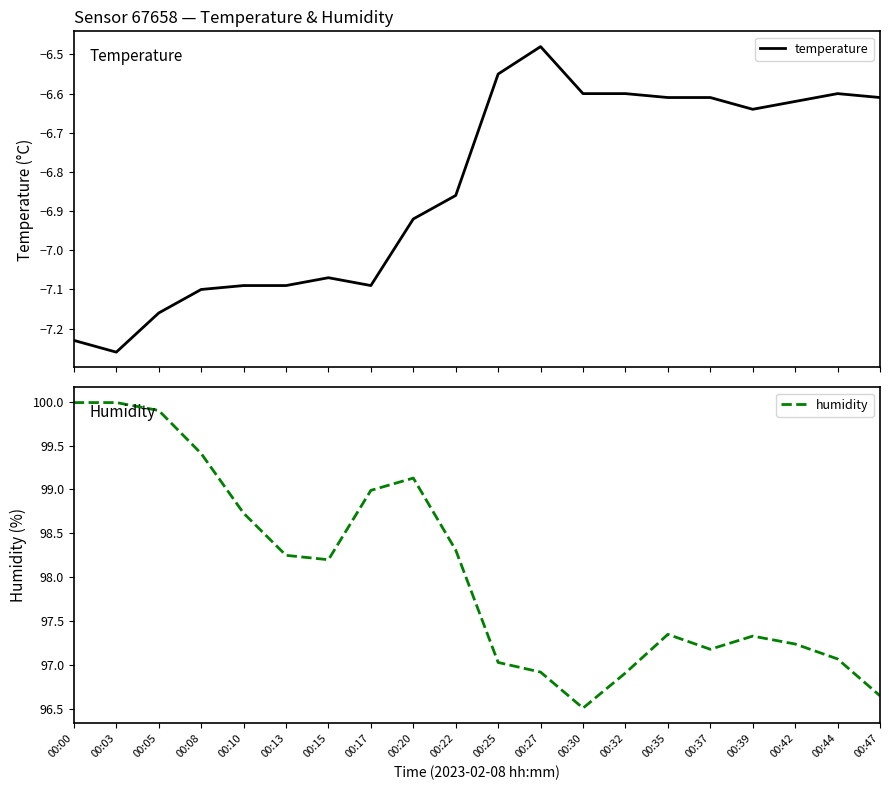

Which series has the largest range (max minus min)?

humidity